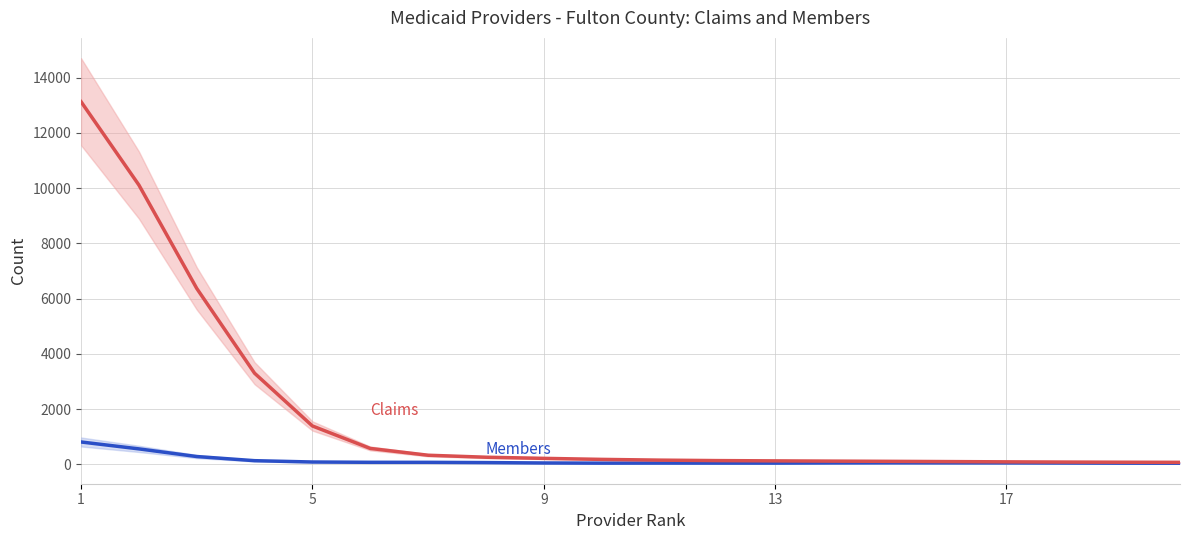

True or false: Members and Claims cross at least once.

False